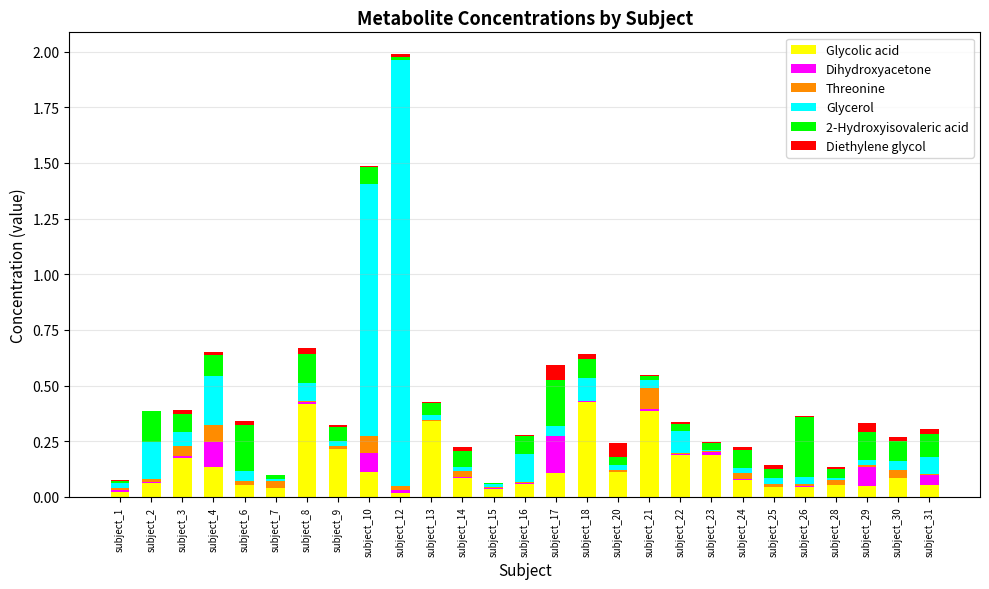

At which category is the sum across all series the highest?

subject_12